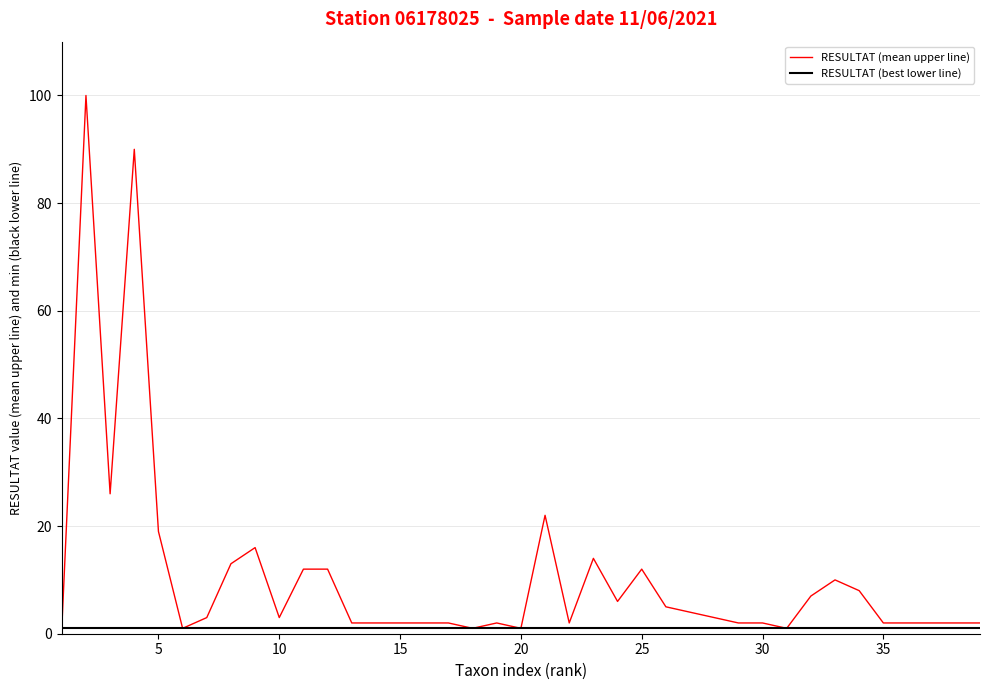

Is this an area chart (filled region under the line)?

No